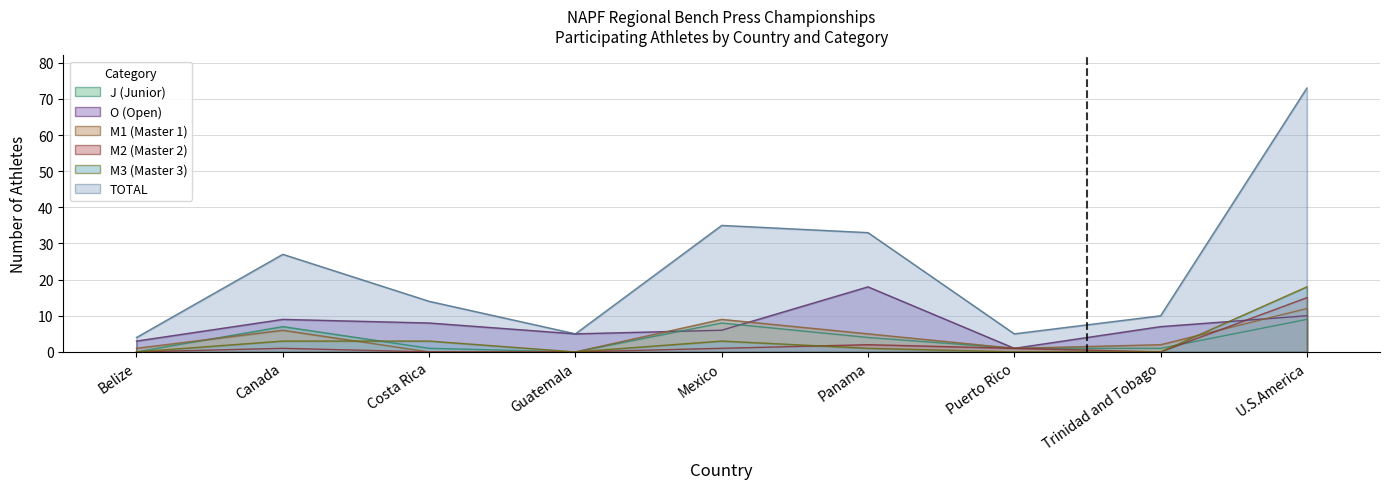

What is the difference between the O values at Belize and Costa Rica?

5